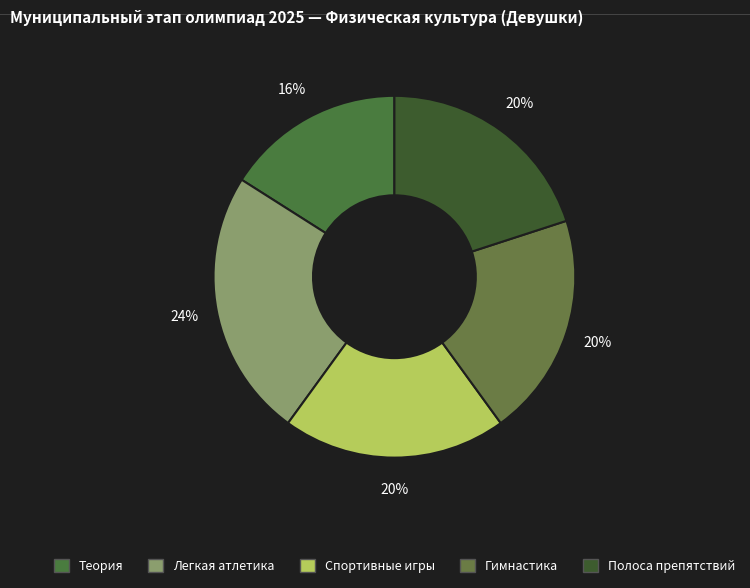

To the nearest percent, what is the combined percentage of Легкая атлетика and Гимнастика?

44%